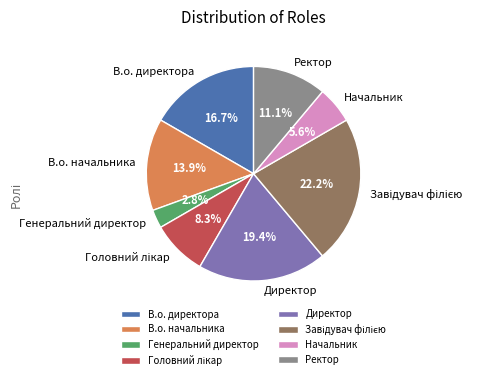

Which slice is the smallest?

Генеральний директор